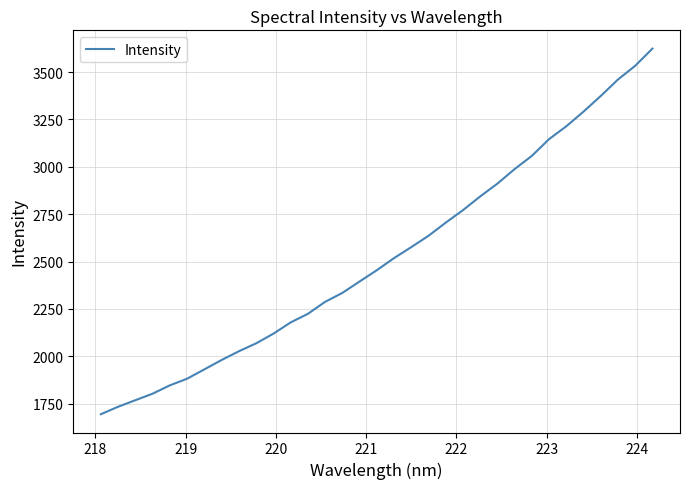

What is the smallest value displayed?

1694.7